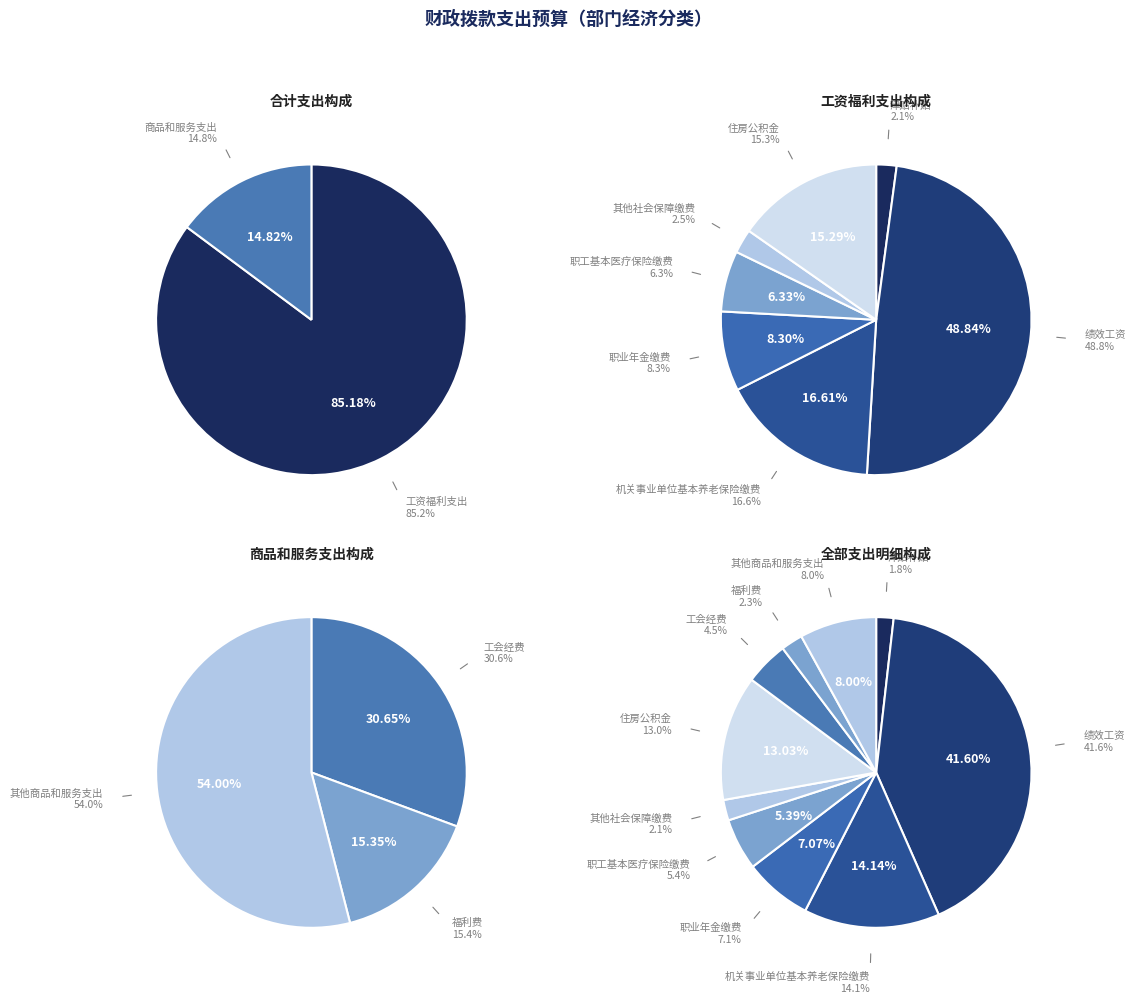

The 商品和服务支出 slice represents 15% of the pie. True or false?

True